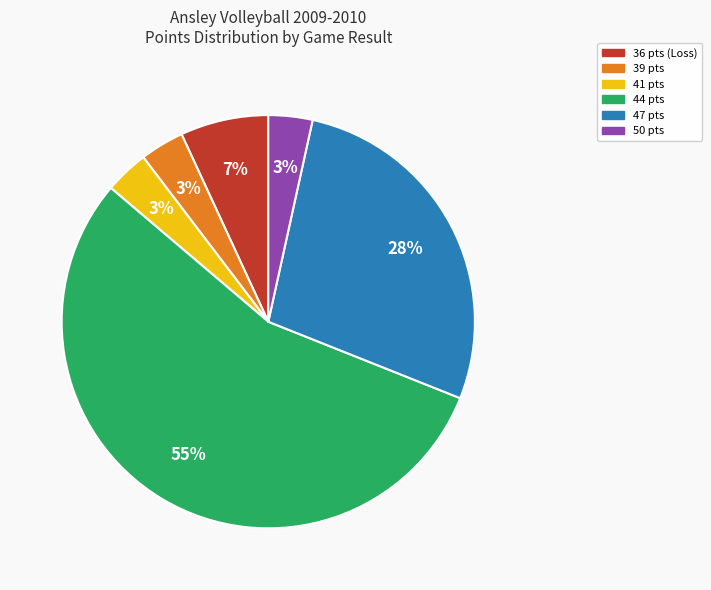

What percentage is the 47 pts slice, to the nearest percent?

28%